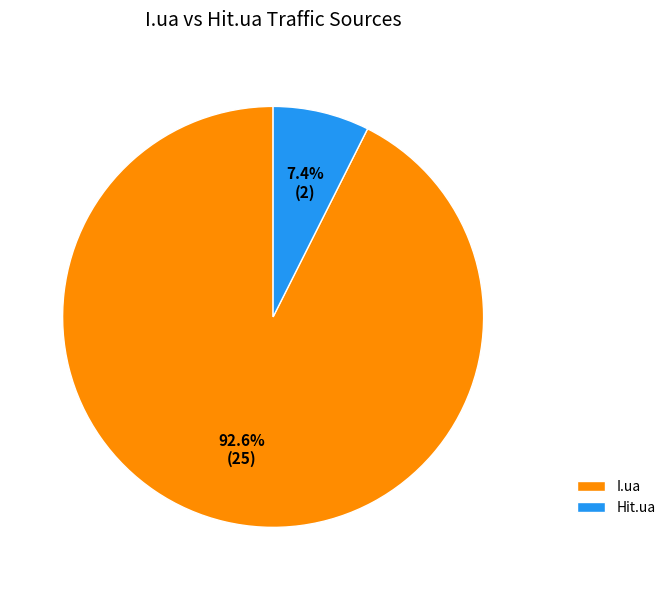

Count the number of slices in the pie.

2